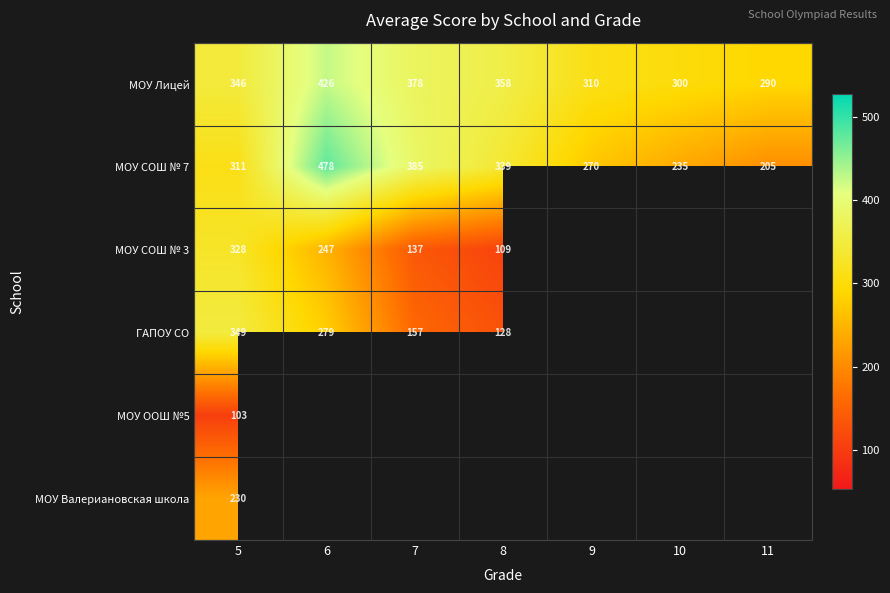

List the labels in order of МОУ Лицей value, smallest first.

11, 10, 9, 5, 8, 7, 6